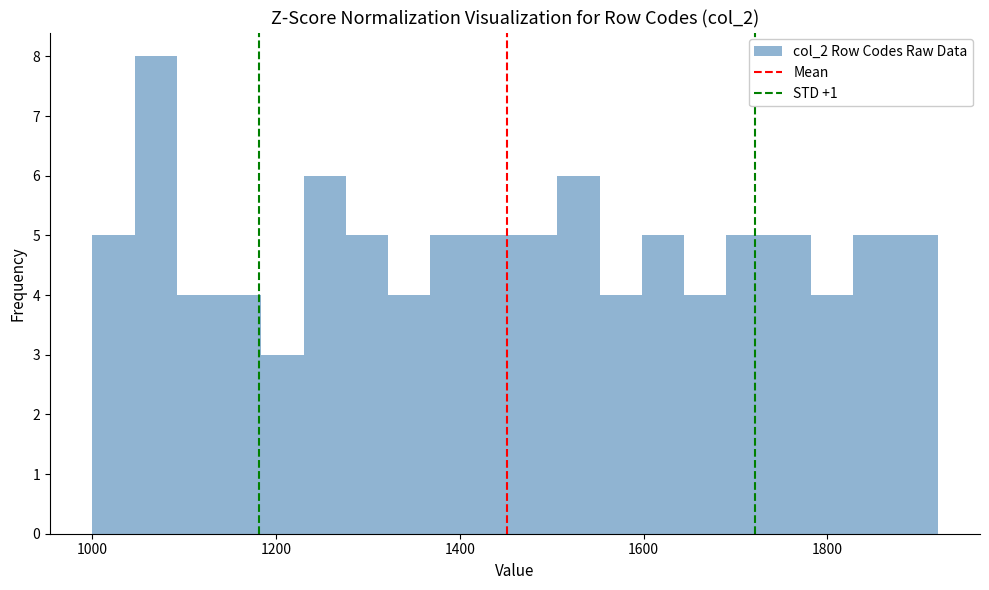

Around what value on the x-axis is the tallest bar? Give the approximate position of its centre, as read against the axis.

1060